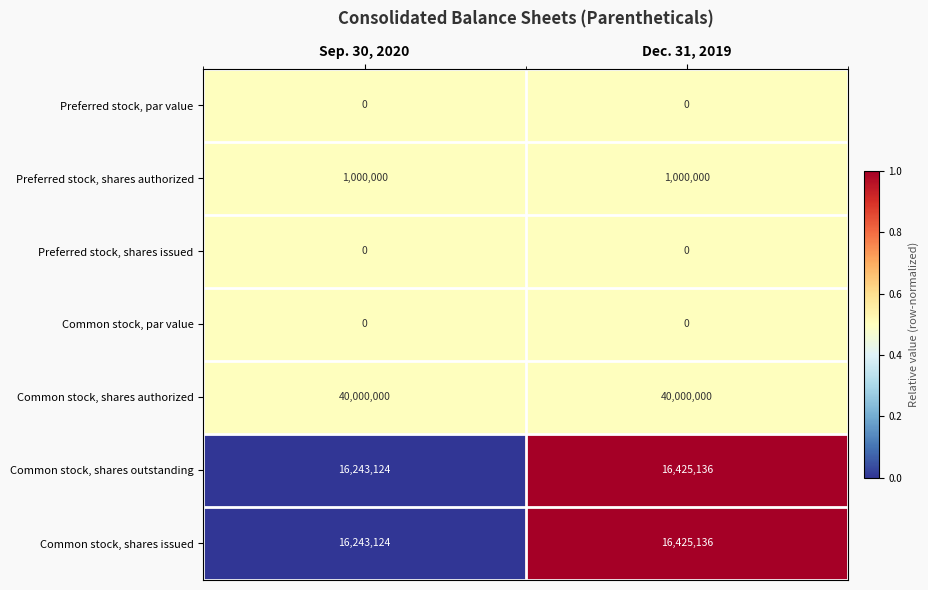

What is the lowest value of the Common stock, shares issued series?

16243124